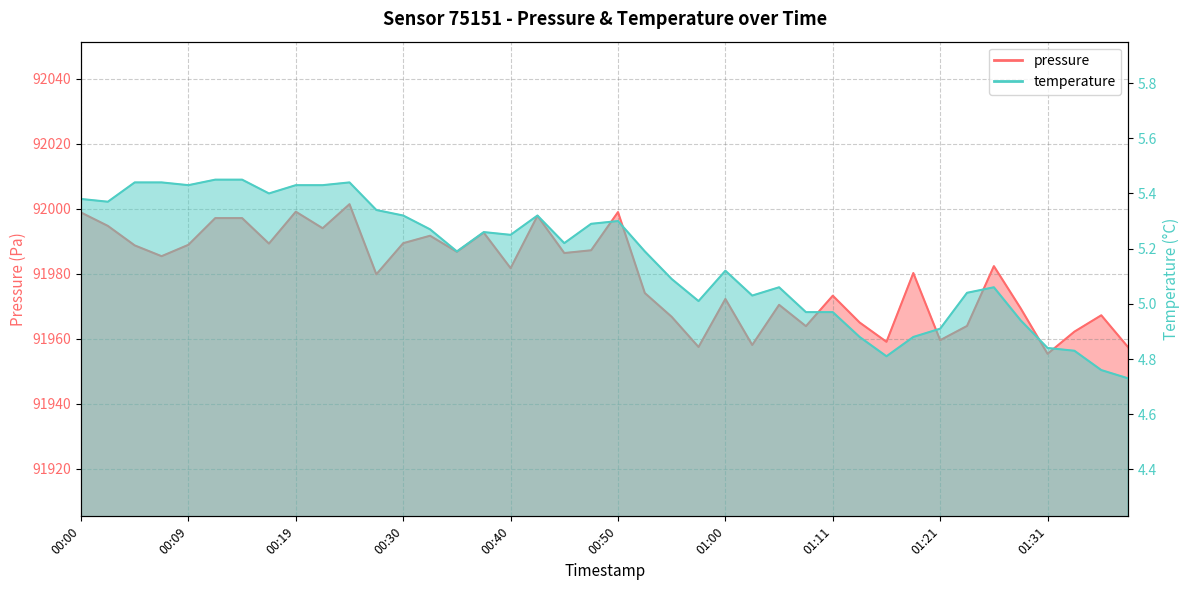

Is it true that pressure equals 91982.3 at 01:26?

True